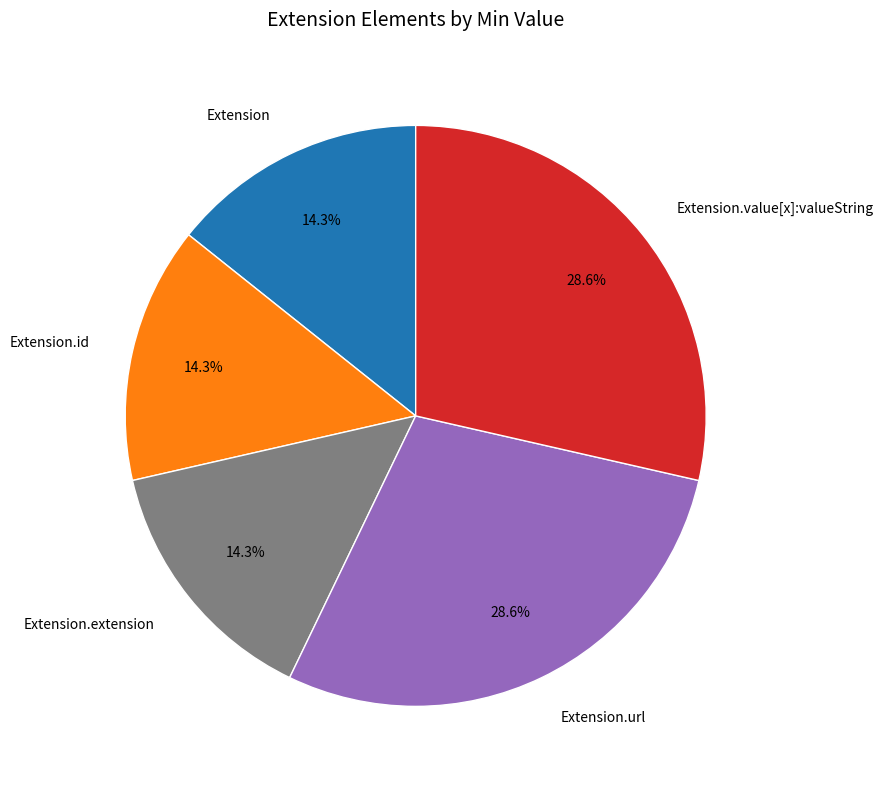

To the nearest percent, what portion does Extension.value[x]:valueString represent?

29%